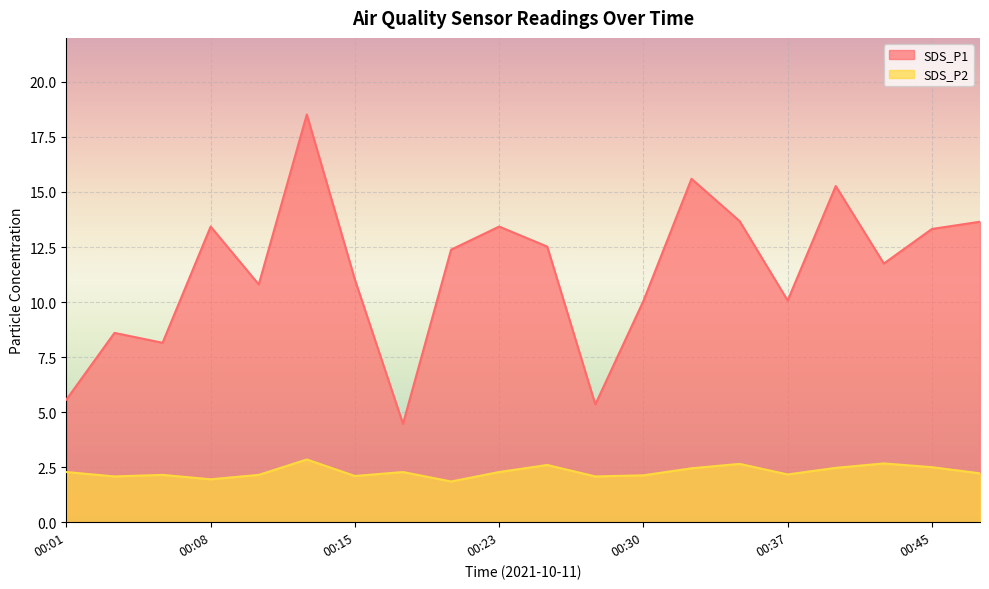

Reading left to right, extract all data points from this chart.

SDS_P1: 5.6	8.6	8.2	13.4	10.8	18.5	11.0	4.5	12.4	13.4	12.5	5.3	10.1	15.6	13.7	10.1	15.3	11.8	13.3	13.7
SDS_P2: 2.3	2.1	2.1	1.9	2.1	2.9	2.1	2.3	1.9	2.3	2.6	2.1	2.1	2.5	2.6	2.2	2.5	2.7	2.5	2.2